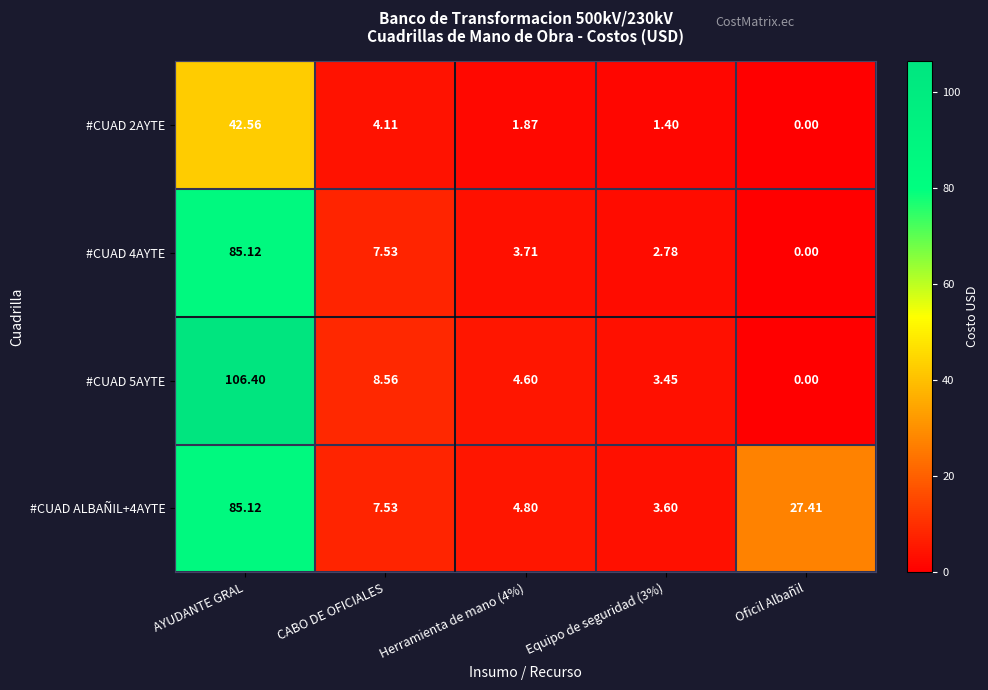

At which label is #CUAD 2AYTE closest to 21?

CABO DE OFICIALES